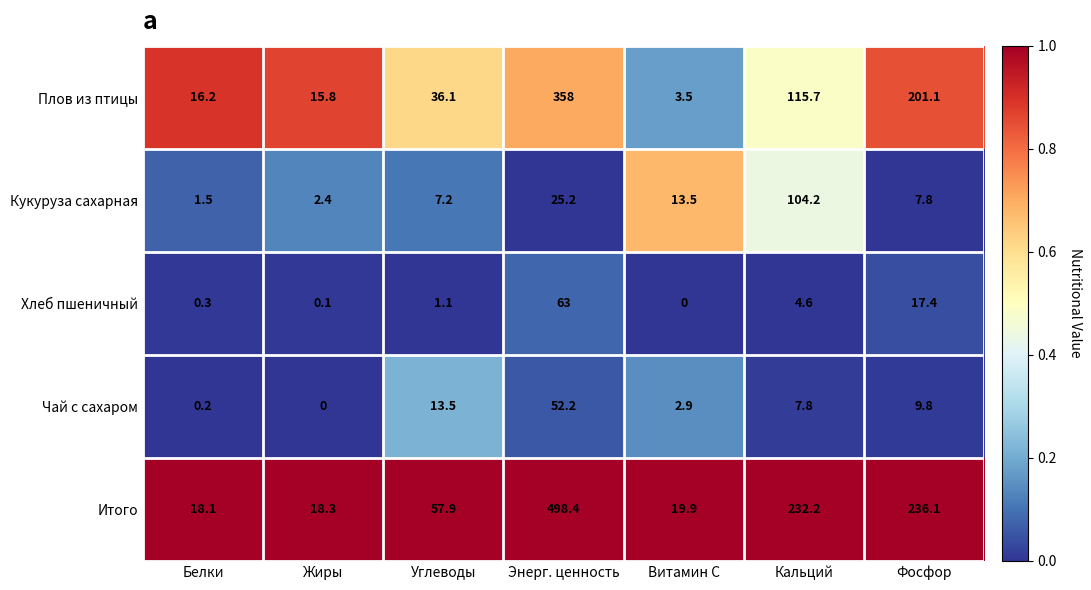

List the series in order of their peak value, lowest first.

Чай с сахаром, Хлеб пшеничный, Кукуруза сахарная, Плов из птицы, Итого